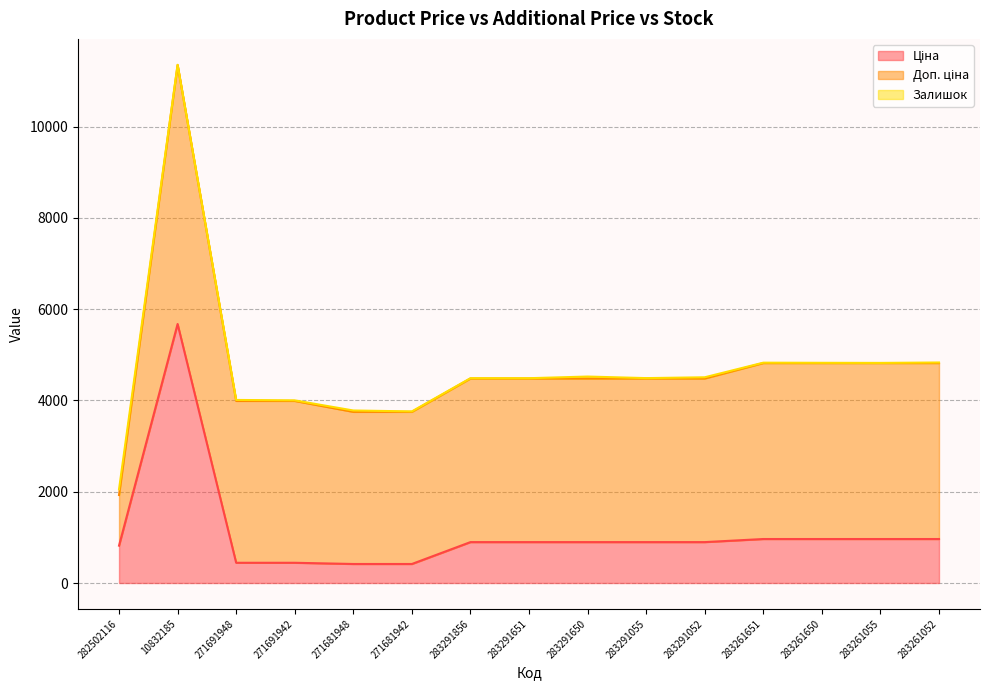

Which has a higher value, 283291055 or 283261052?

283261052